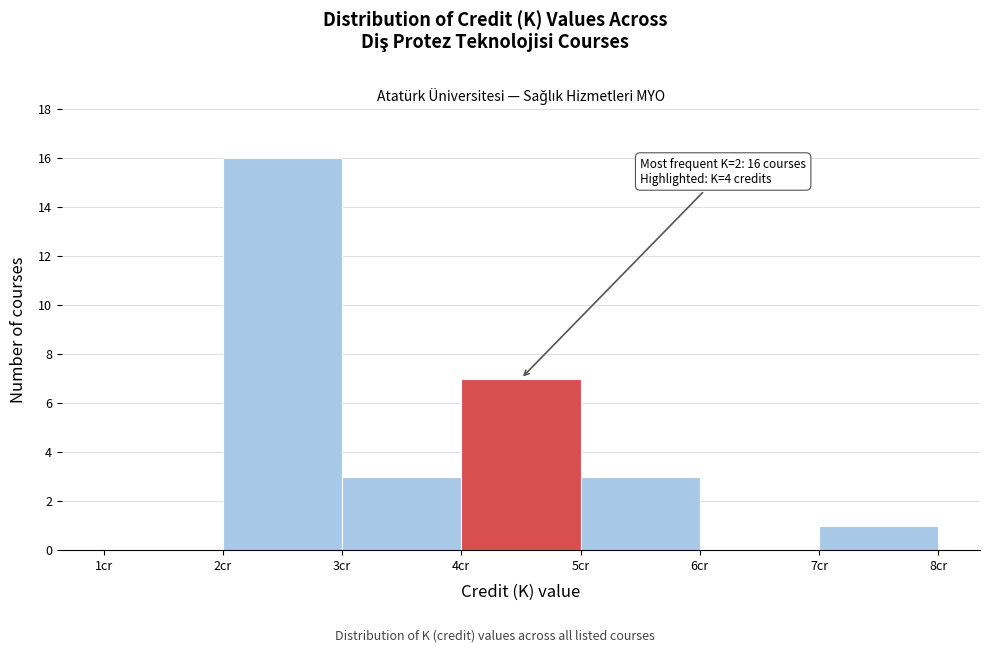

Over which range of the x-axis is the bar tallest?

2 to 3